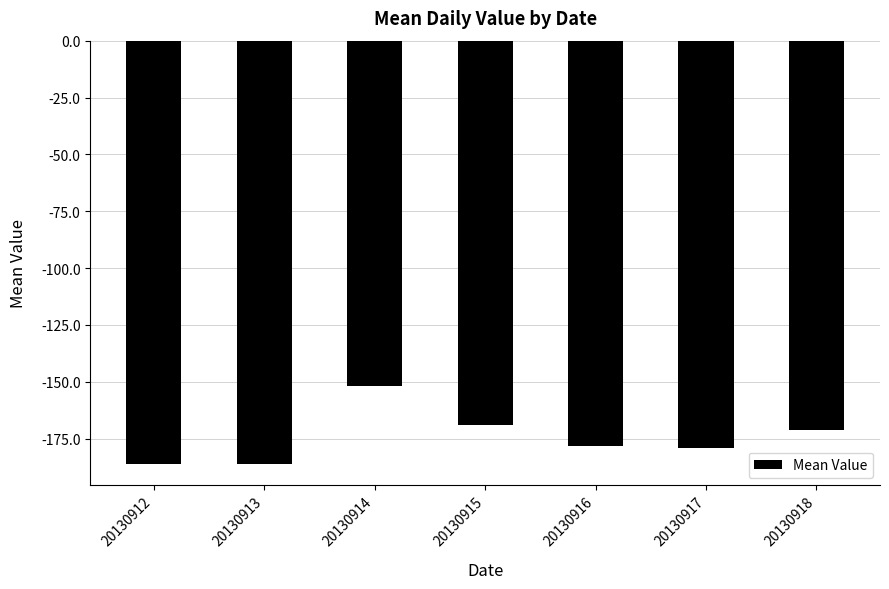

What is the minimum value shown in the chart?

-186.0